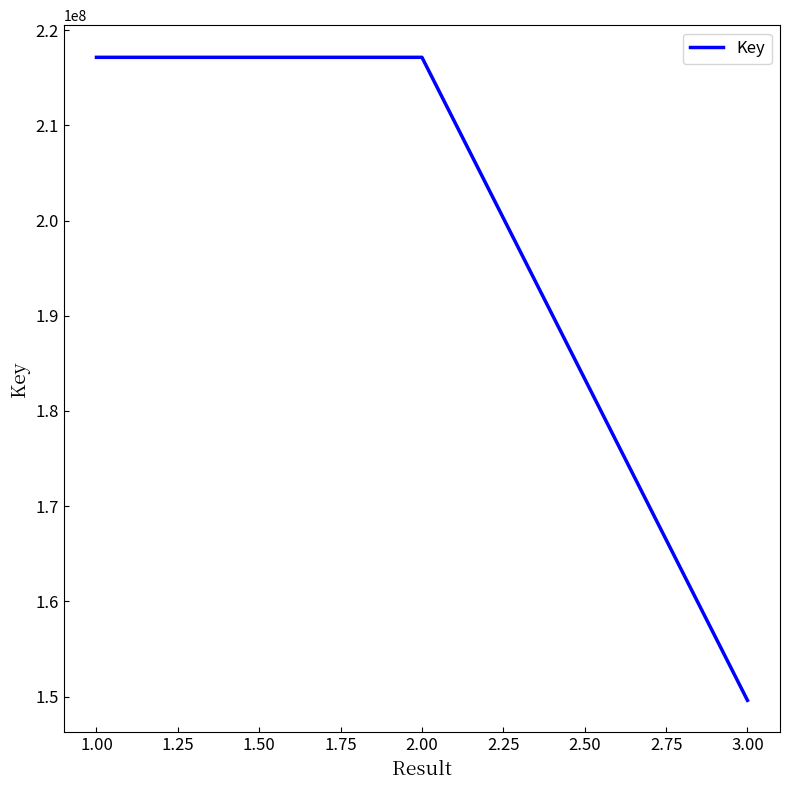

What position from the right is 1.00?

3